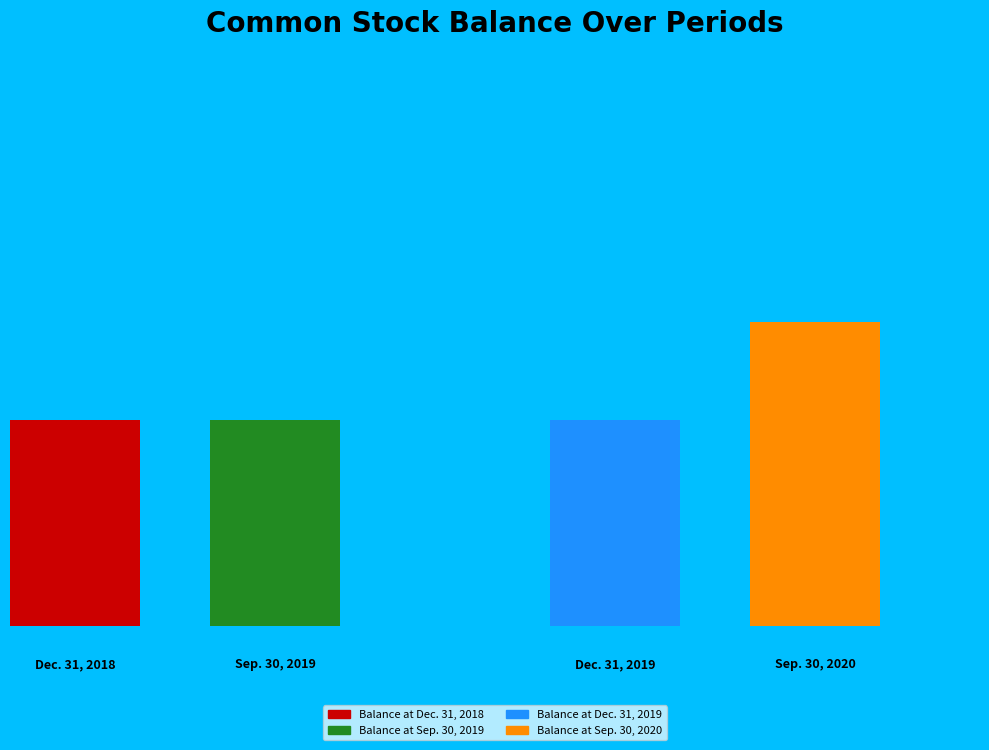

Count the number of slices in the pie.

4